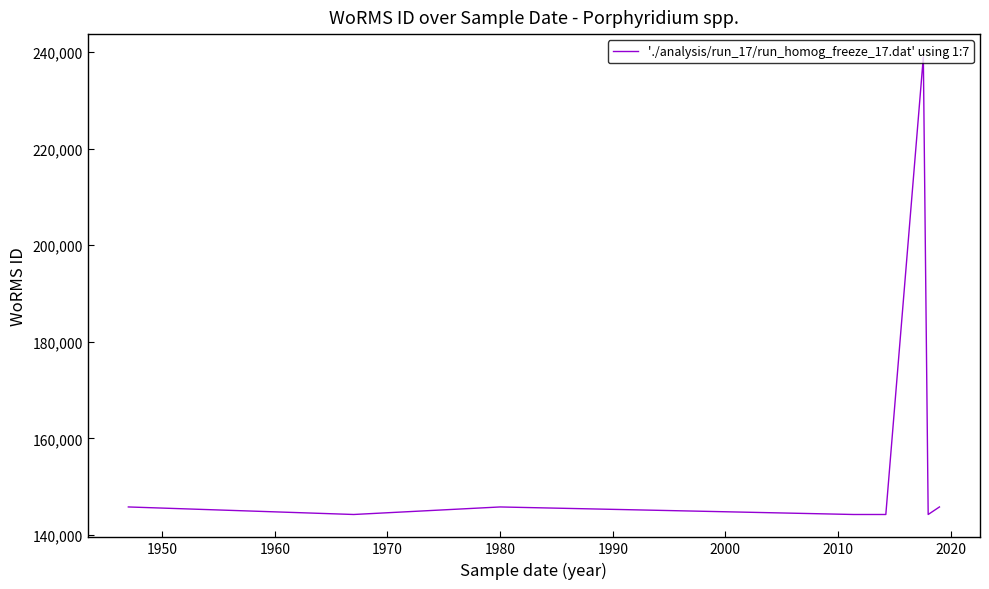

What is the maximum value shown in the chart?

238968